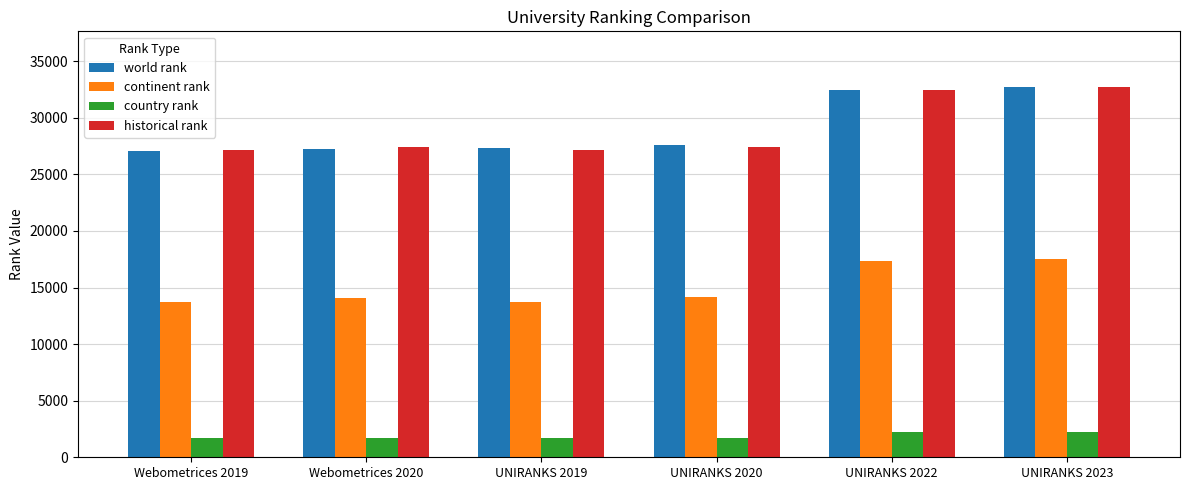

At which label is world rank closest to 29906?

UNIRANKS 2020